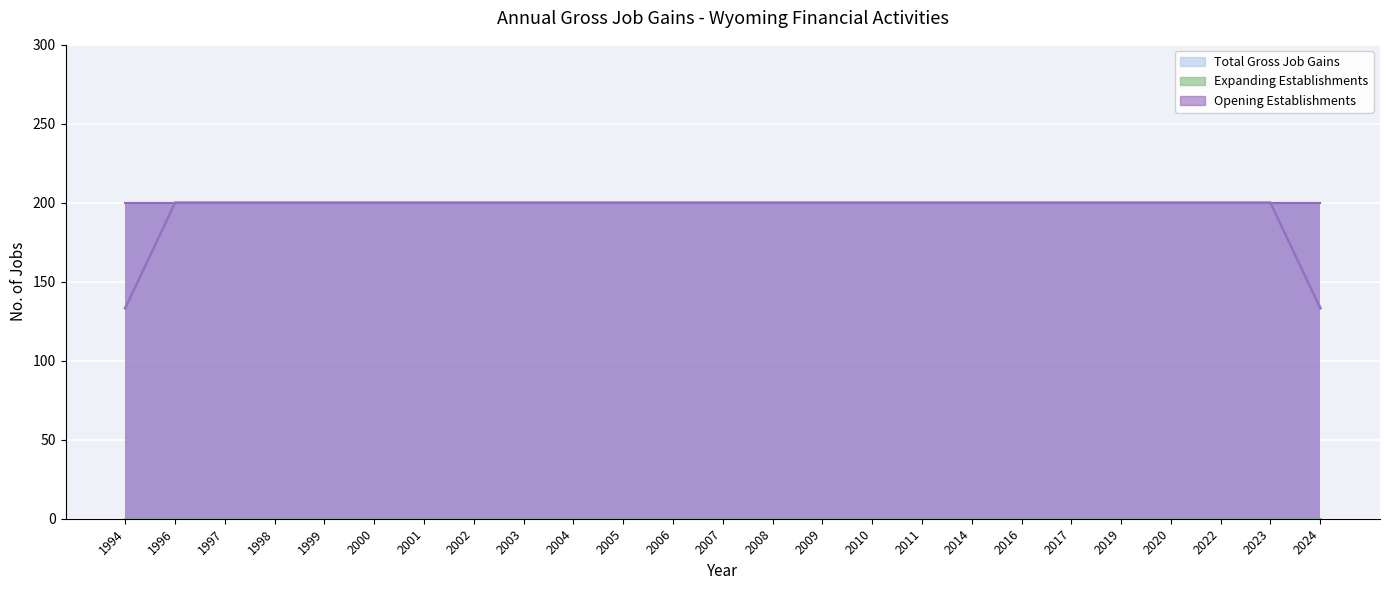

Which series has the largest total across all categories?

Total Gross Job Gains